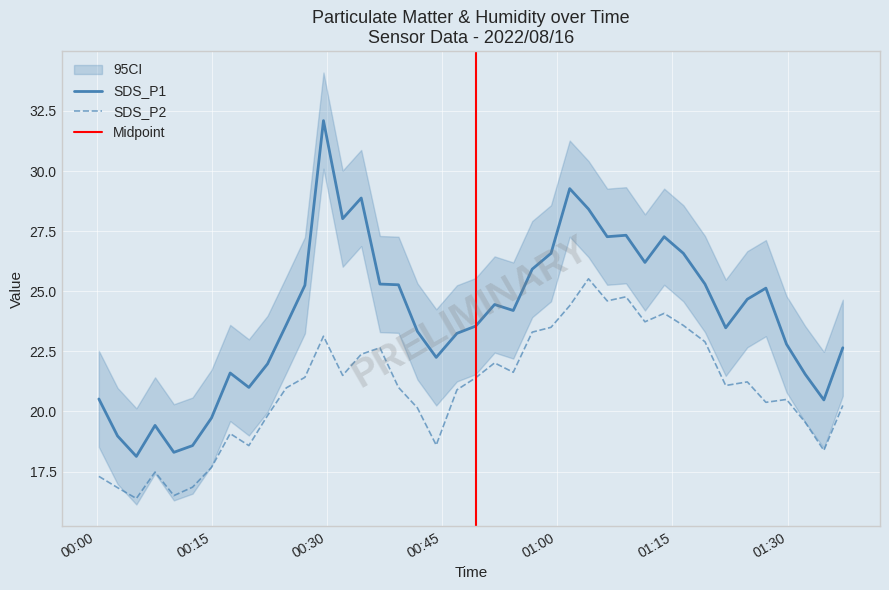

Reading left to right, extract all data points from this chart.

SDS_P1: 20.5	19.0	18.1	19.4	18.3	18.6	19.7	21.6	21.0	22.0	23.6	25.2	32.1	28.0	28.9	25.3	25.3	23.3	22.2	23.2	23.6	24.4	24.2	25.9	26.6	29.3	28.4	27.3	27.3	26.2	27.3	26.6	25.3	23.5	24.7	25.1	22.8	21.6	20.5	22.6
SDS_P2: 17.3	16.8	16.4	17.5	16.5	16.9	17.7	19.1	18.6	19.8	21.0	21.4	23.1	21.5	22.4	22.6	21.0	20.1	18.6	20.9	21.4	22.0	21.6	23.3	23.5	24.4	25.5	24.6	24.8	23.7	24.1	23.6	22.9	21.1	21.2	20.4	20.5	19.6	18.4	20.2